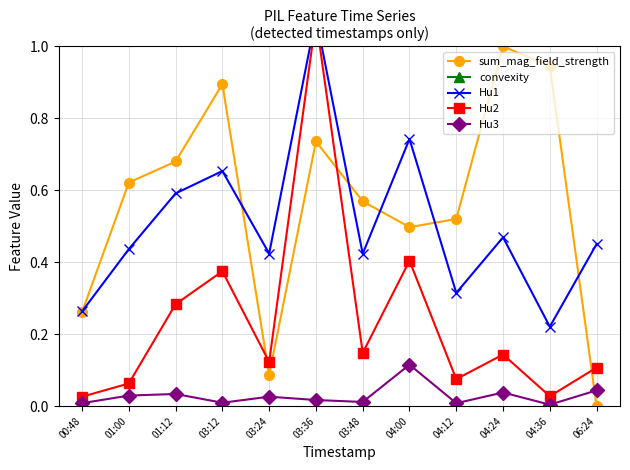

How many categories are shown in the chart?

12